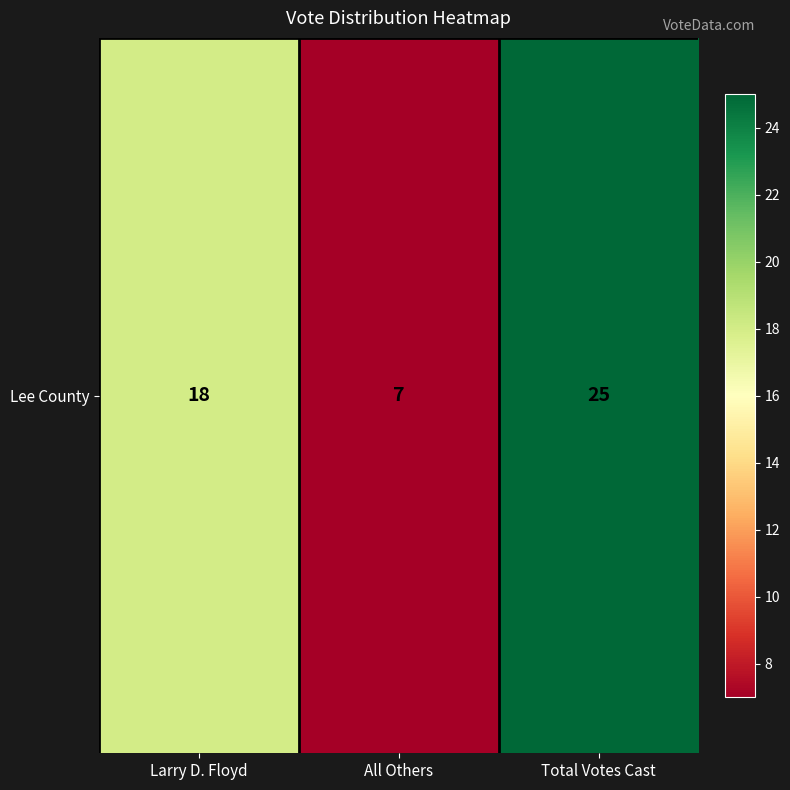

Reading left to right, what are all the values shown in this chart?

18	7	25